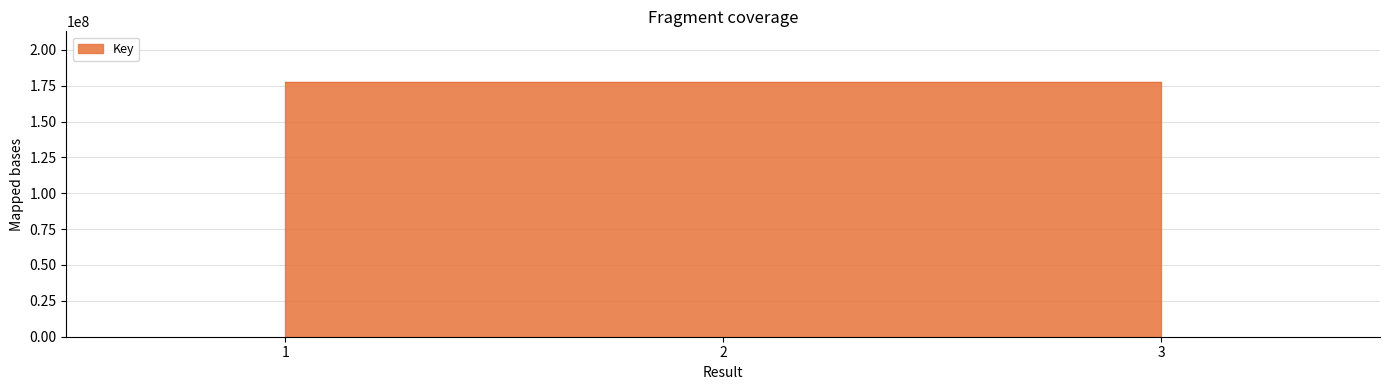

What is the ratio of the value at 1 to the value at 3?

1.0